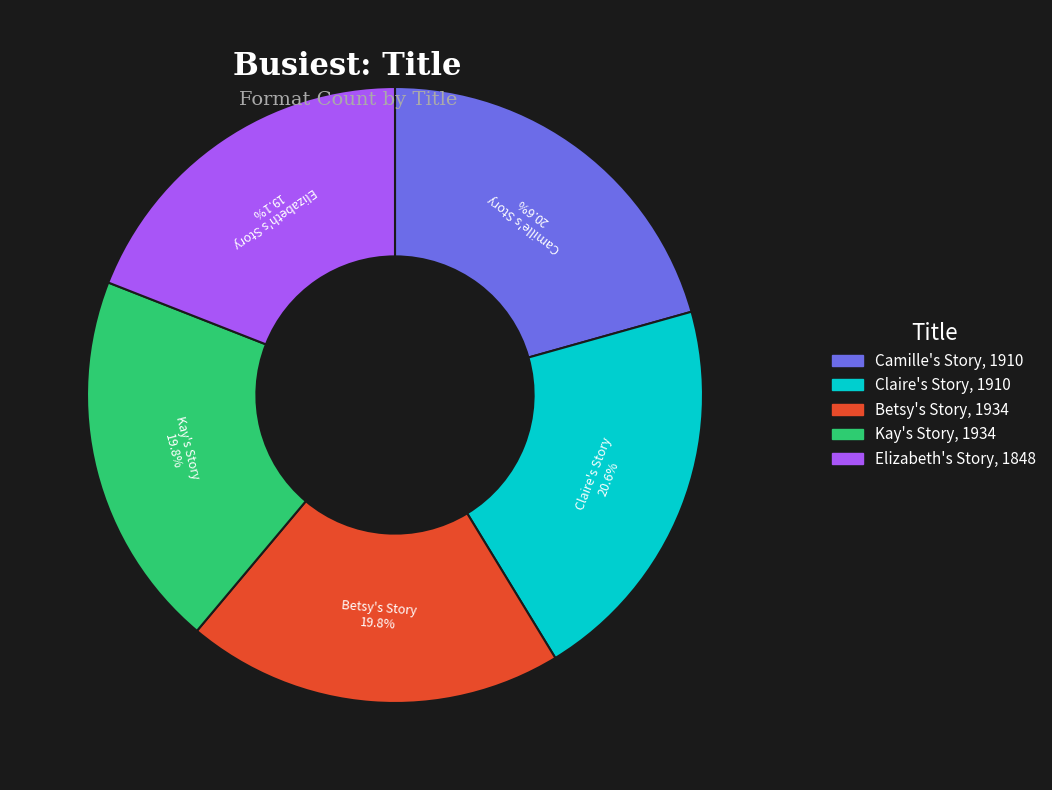

Is there a majority slice in this chart?

No